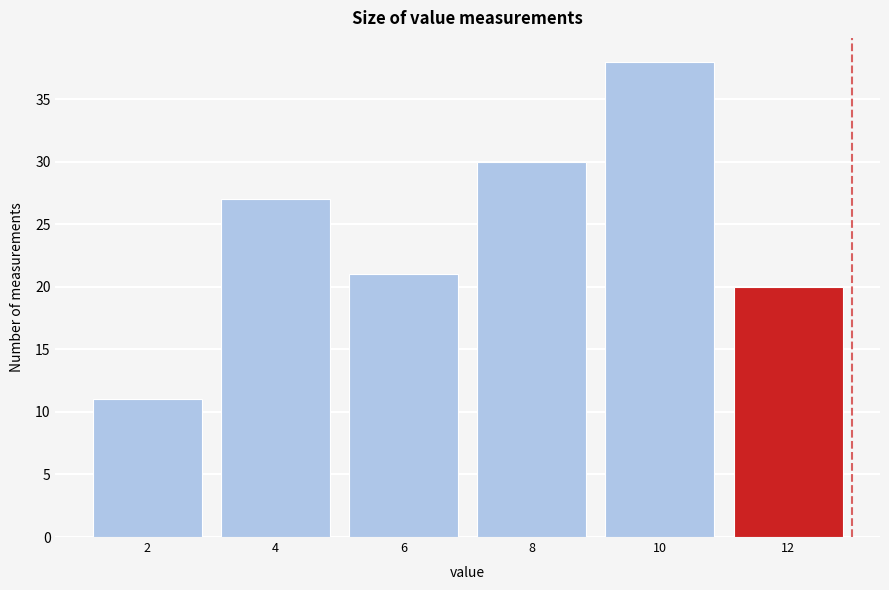

Reading left to right, what are all the values shown in this chart?

2=11	4=27	6=21	8=30	10=38	12=20